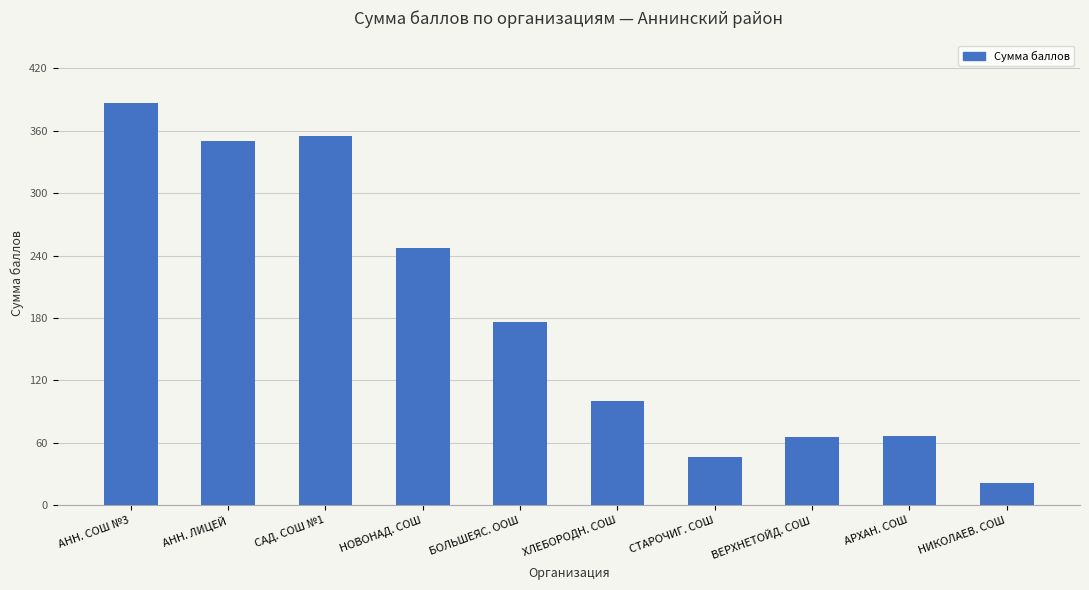

The value at СТАРОЧИГ. СОШ is 23. True or false?

False